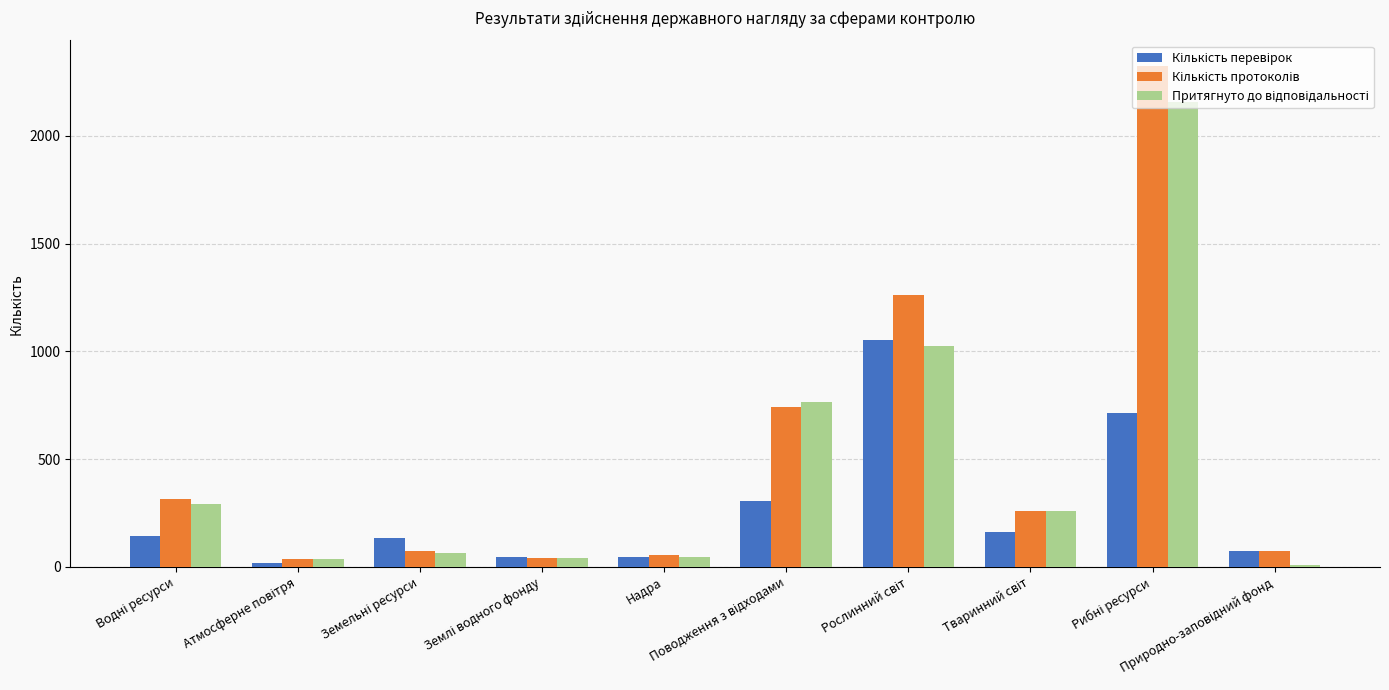

What is the maximum value shown in the chart?

2327